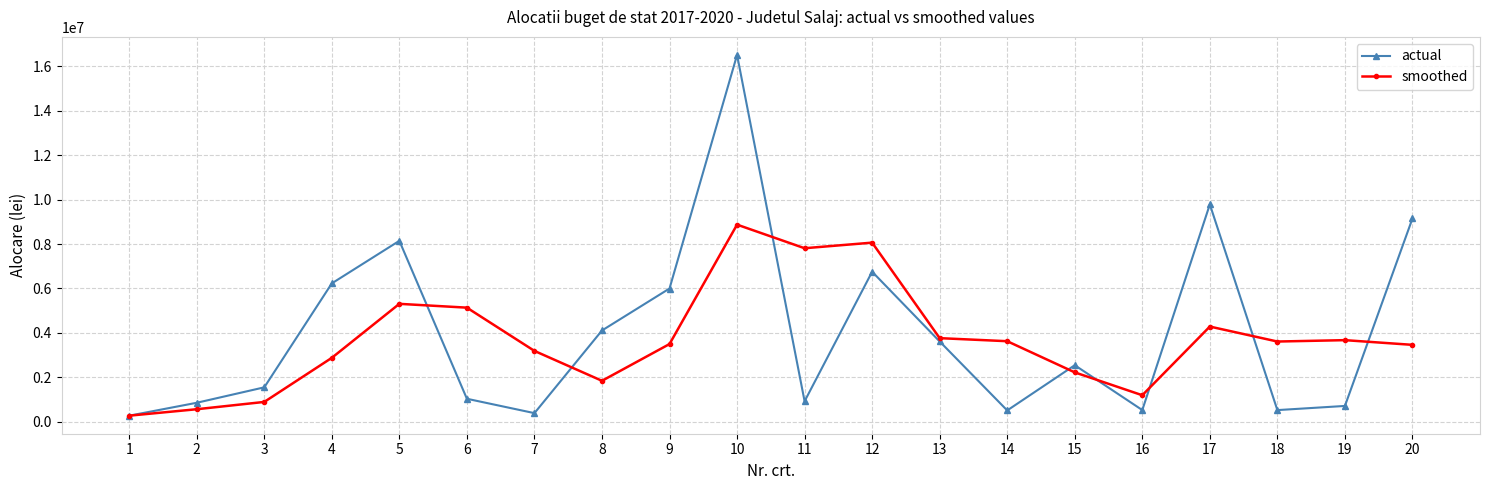

Rank the series by their maximum value, from highest to lowest.

actual, smoothed